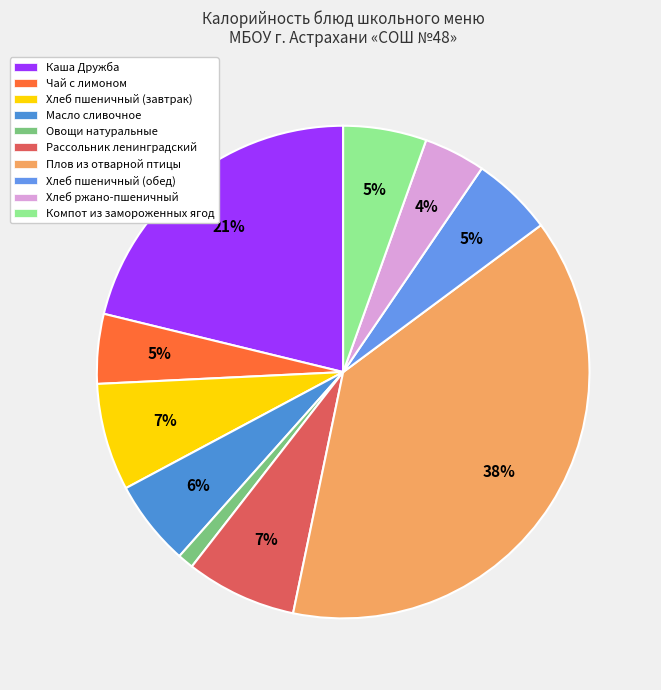

What is the largest slice in the pie chart?

Плов из отварной птицы